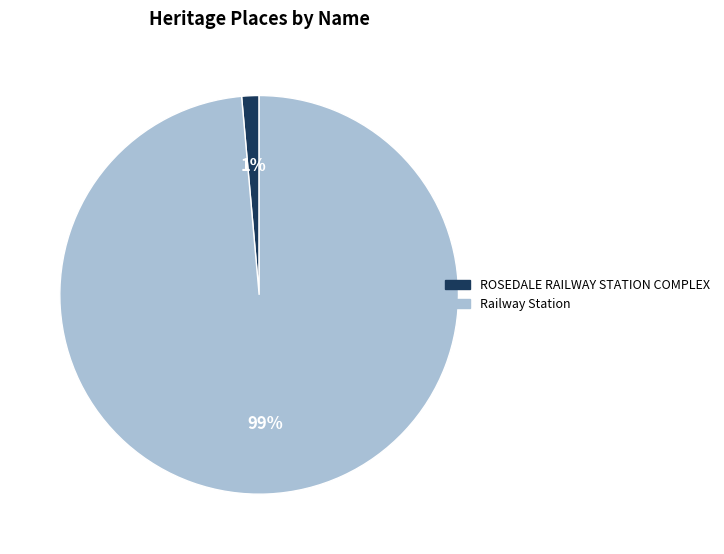

Rank the categories by value from lowest to highest.

ROSEDALE RAILWAY STATION COMPLEX, Railway Station